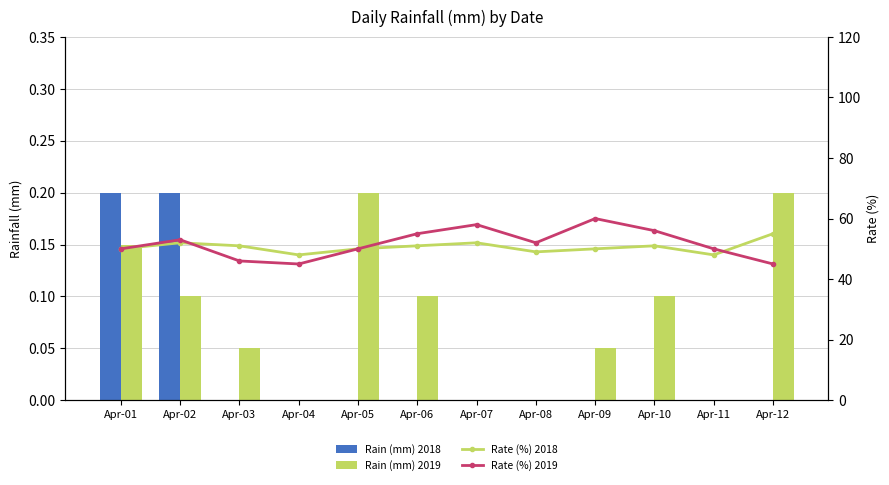

Reading left to right, transcribe all the data shown in this chart.

Rain (mm) 2018: 0.2	0.2	0.0	0.0	0.0	0.0	0.0	0.0	0.0	0.0	0.0	0.0
Rain (mm) 2019: 0.1	0.1	0.1	0.0	0.2	0.1	0.0	0.0	0.1	0.1	0.0	0.2
Rate (%) 2018: 50.0	52.0	51.0	48.0	50.0	51.0	52.0	49.0	50.0	51.0	48.0	55.0
Rate (%) 2019: 50.0	53.0	46.0	45.0	50.0	55.0	58.0	52.0	60.0	56.0	50.0	45.0